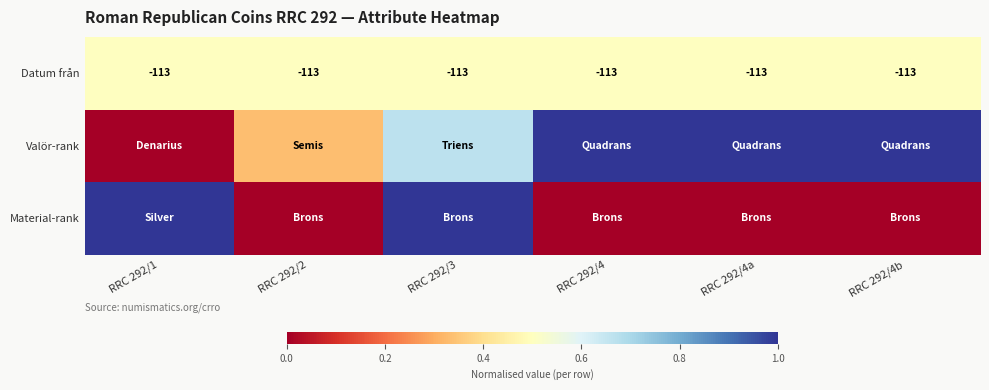

What is the sum of the Material-rank values at RRC 292/1 and RRC 292/2?

1.0